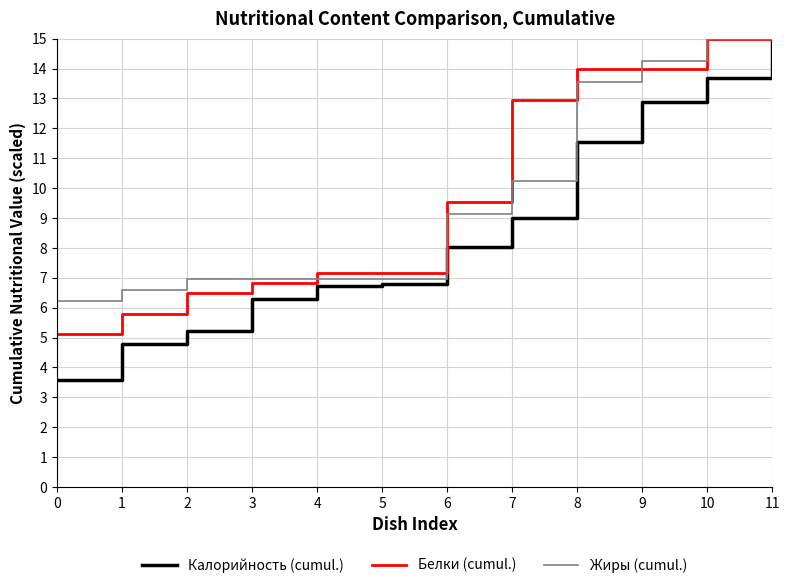

Between 10 and 11, which series saw the biggest shift?

Калорийность (cumul.)